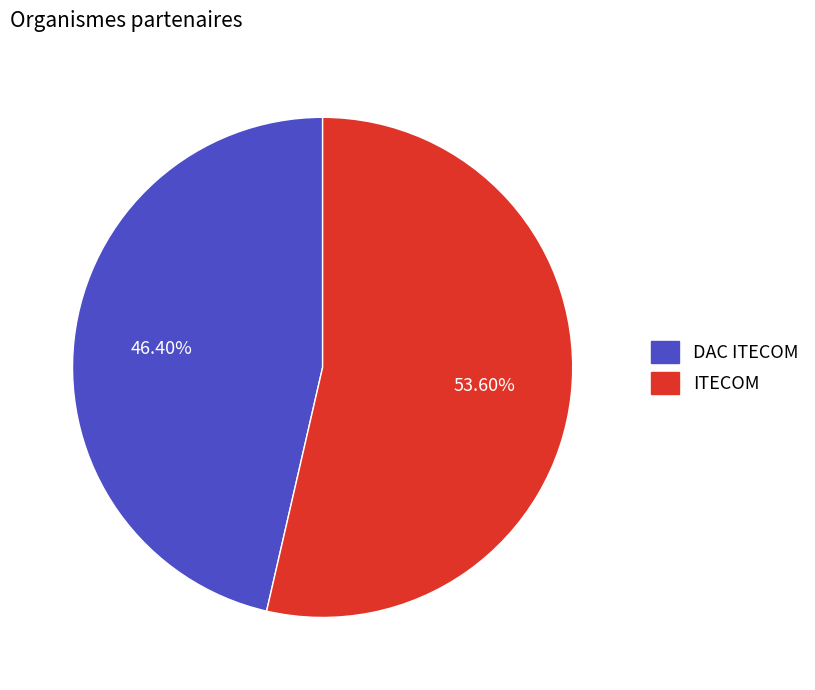

Between ITECOM and DAC ITECOM, which is larger?

ITECOM